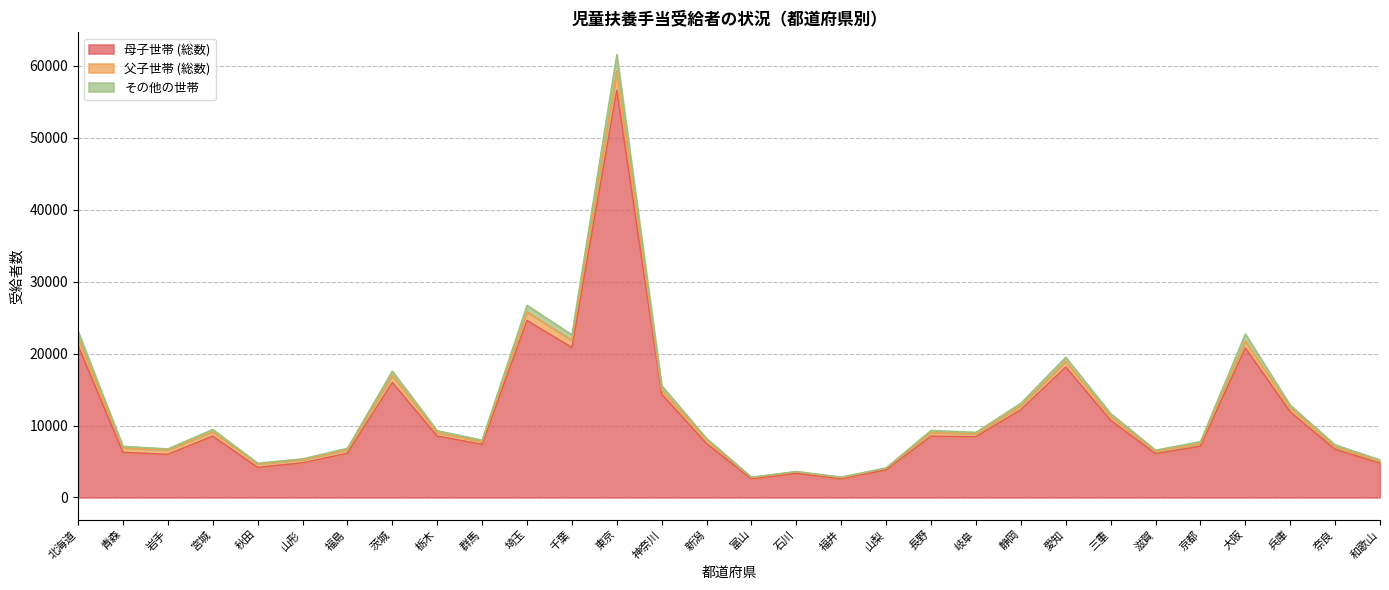

What is the minimum value for 母子世帯 (総数)?

2586